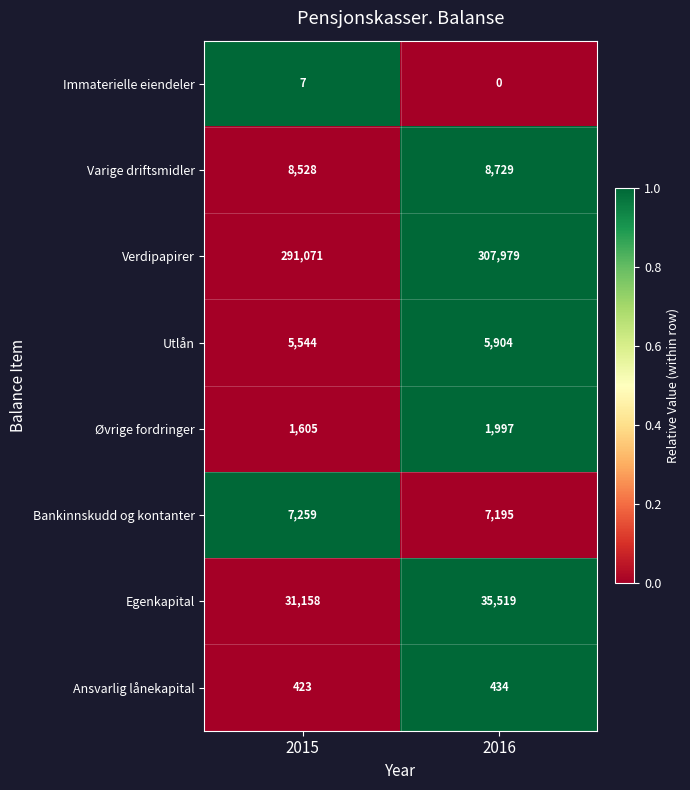

Is the value of Immaterielle eiendeler at 2016 greater than the value of Ansvarlig lånekapital at 2016?

No